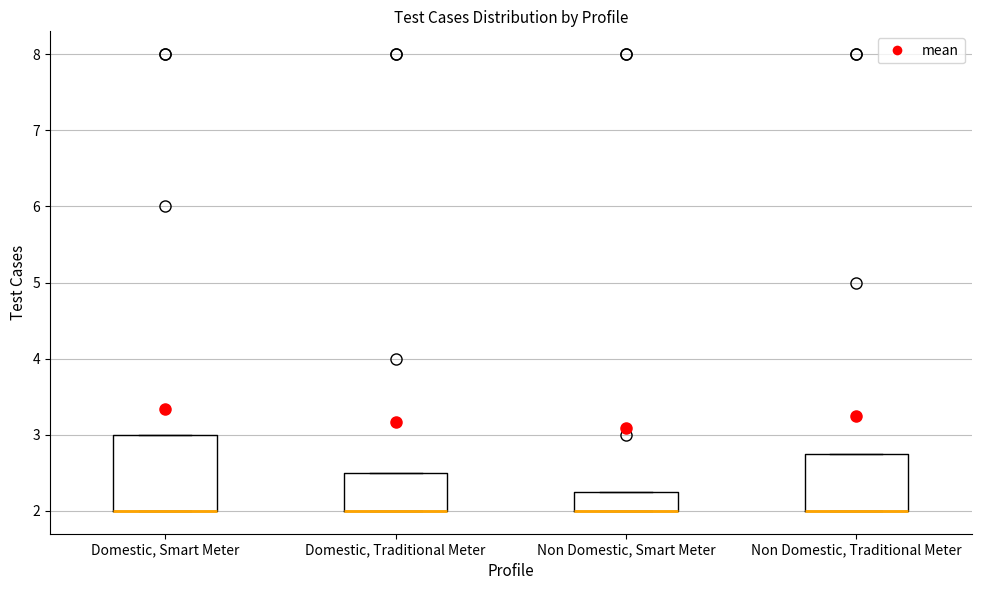

Where is the lower edge of the box for Non Domestic, Smart Meter on the y-axis? The values are not printed on the chart, so give them approximately, as read against the axis.

2.0